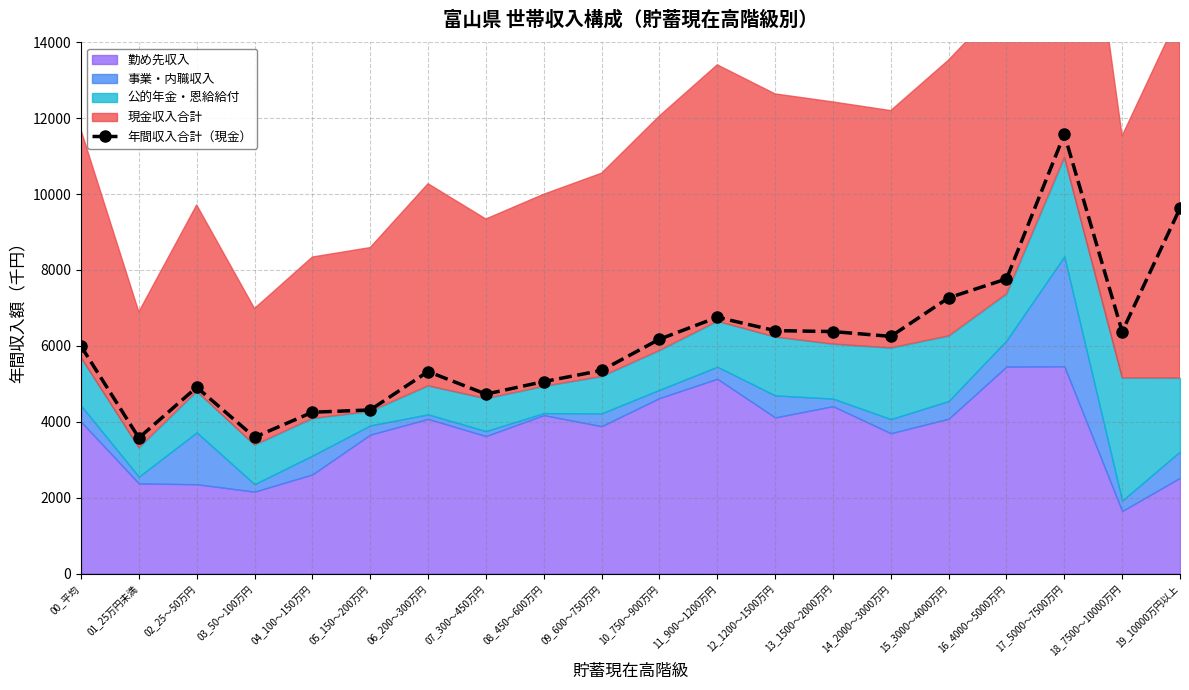

What is the maximum value shown in the chart?

11576